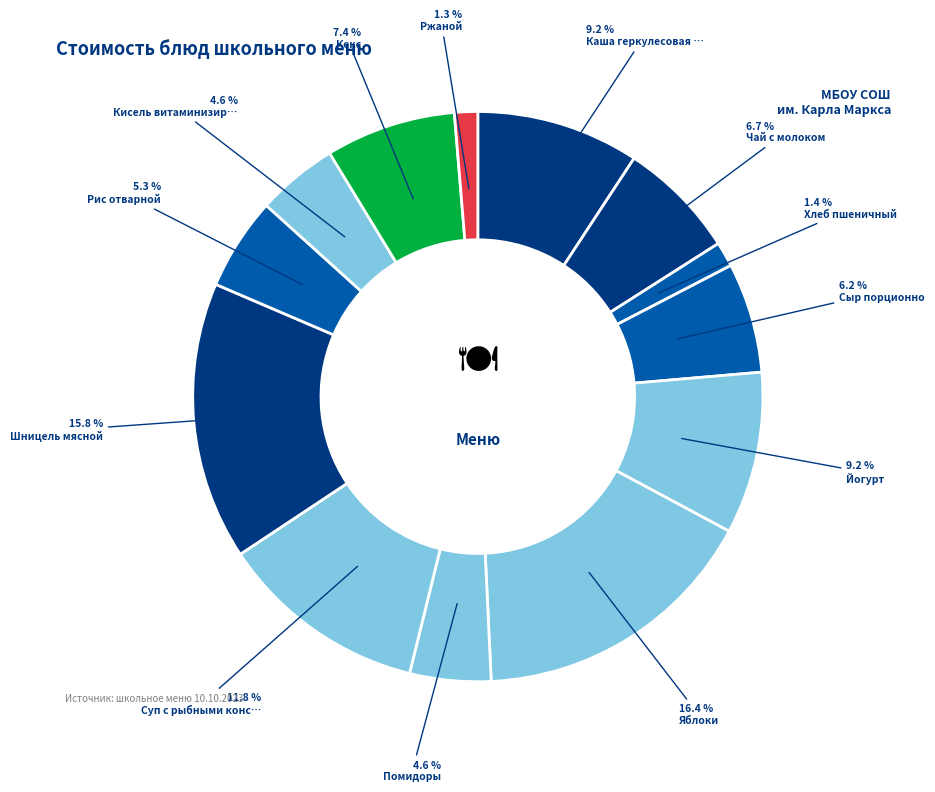

How many segments does this pie chart have?

13